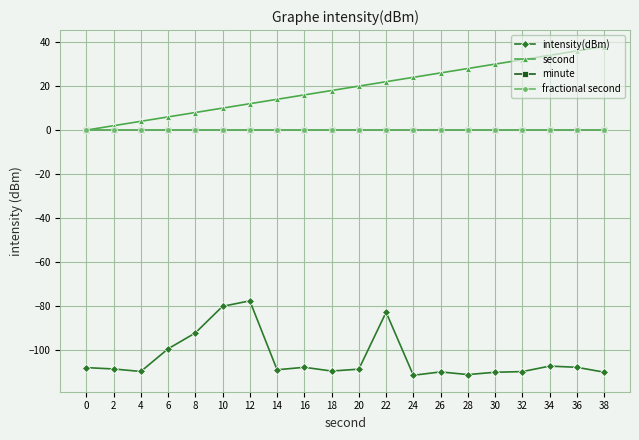

Is this an area chart (filled region under the line)?

No